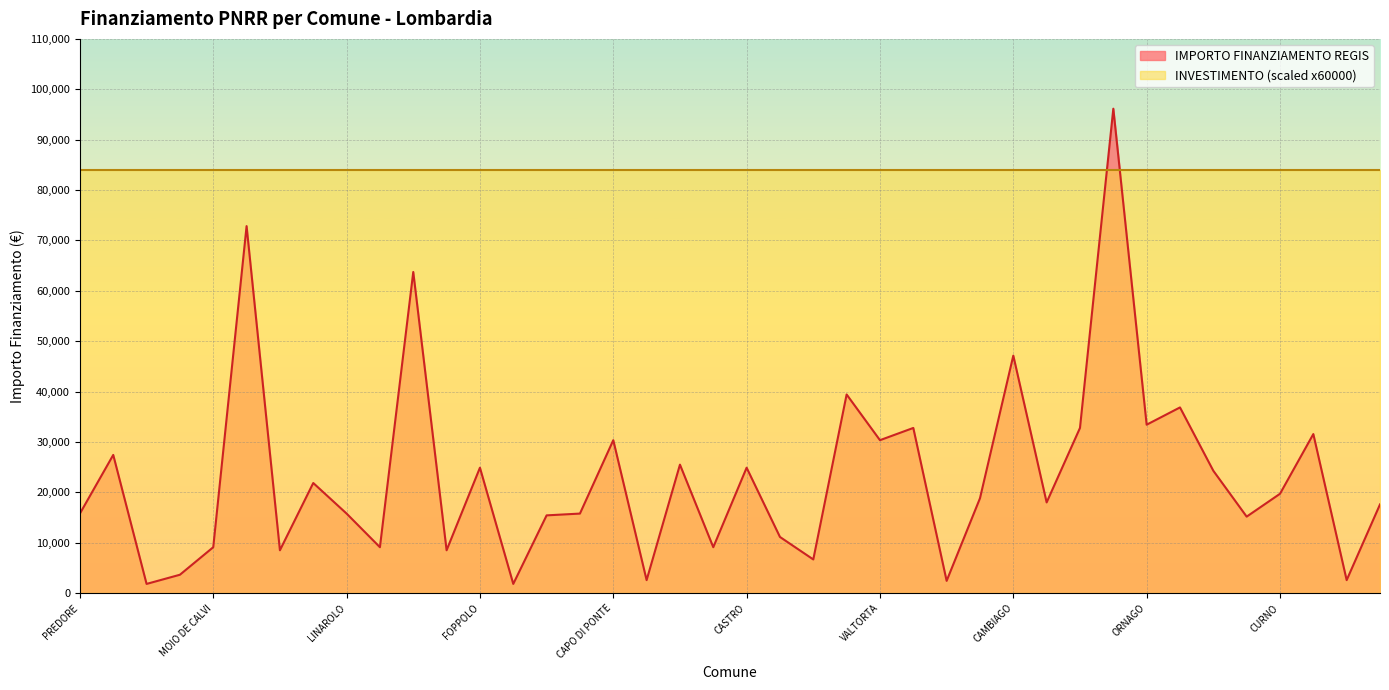

Reading left to right, transcribe all the data shown in this chart.

15782	27424	1821	3642	9105	72840	8498	21852	15782	9105	63735	8498	24887	1821	15426	15782	30350	2571	25494	9105	24887	11141	6677	39422	30350	32778	2428	18817	47135	17997	32778	96145	33423	36851	24280	15175	19711	31564	2571	17603